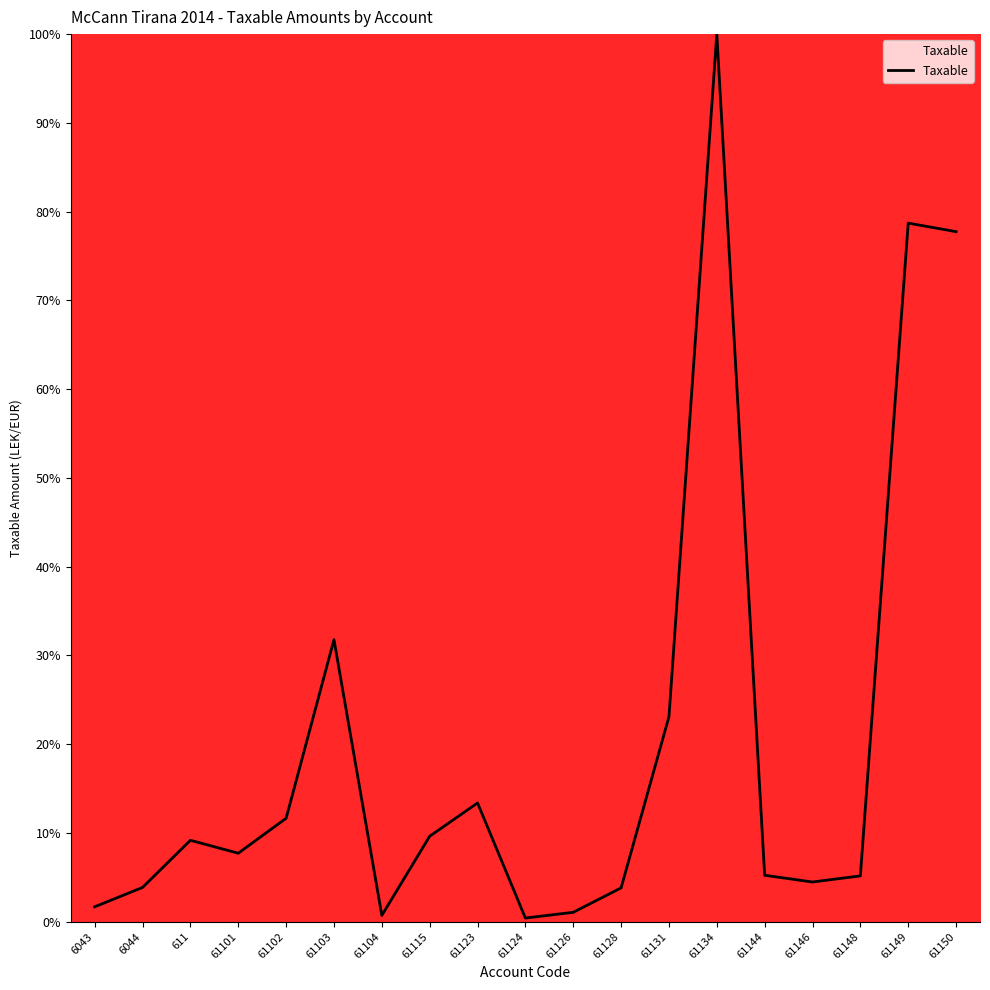

True or false: the data shows 5.2 at 61148.

True